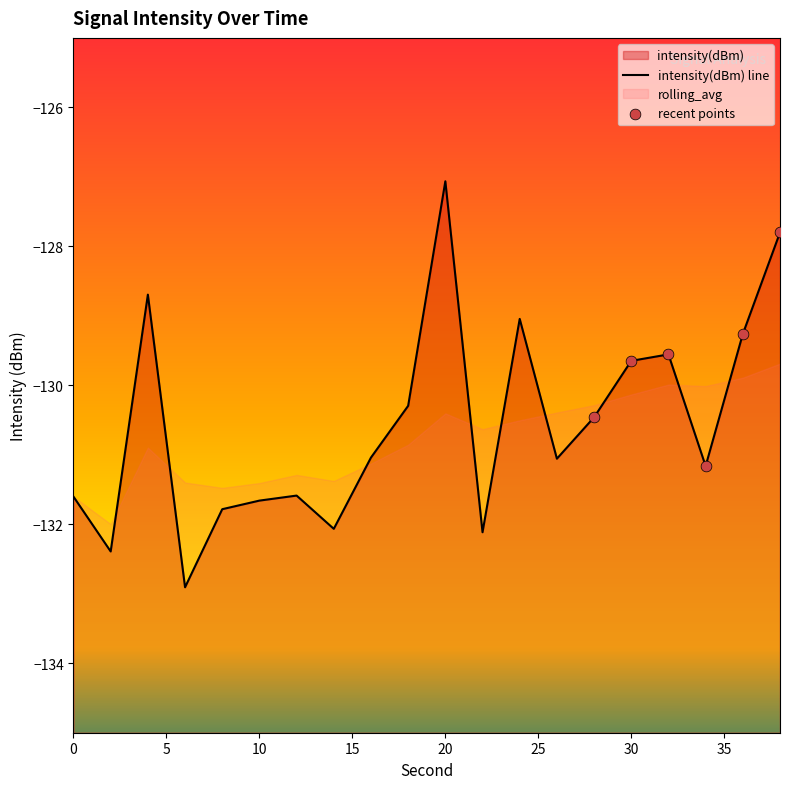

Between 6 and 38, which is larger?

38